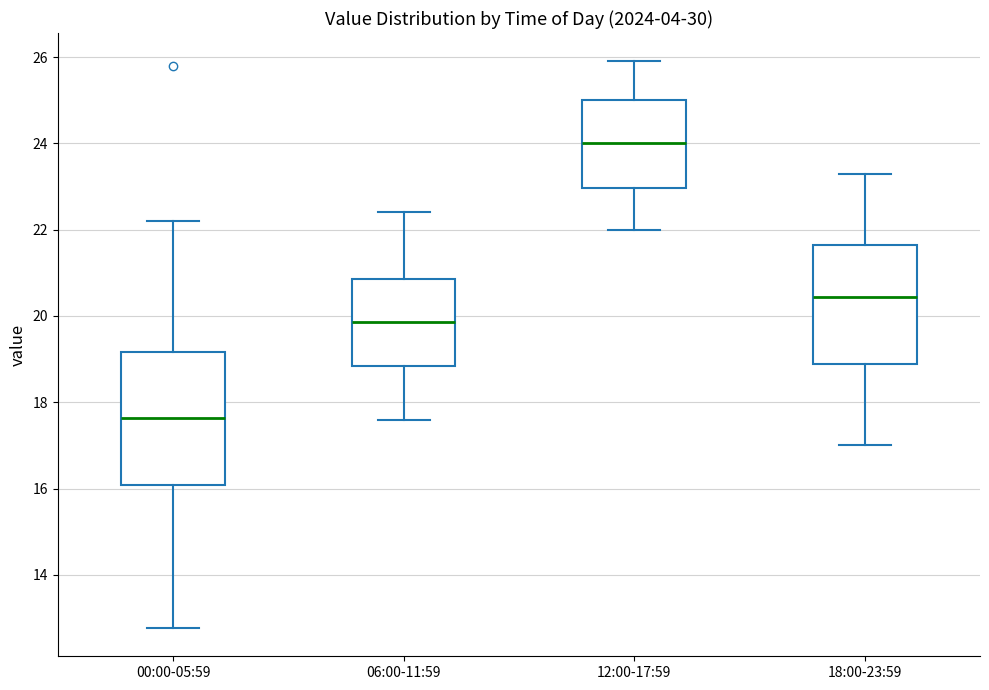

Where is the lower edge of the box for 12:00-17:59 on the y-axis? The values are not printed on the chart, so give them approximately, as read against the axis.

23.0